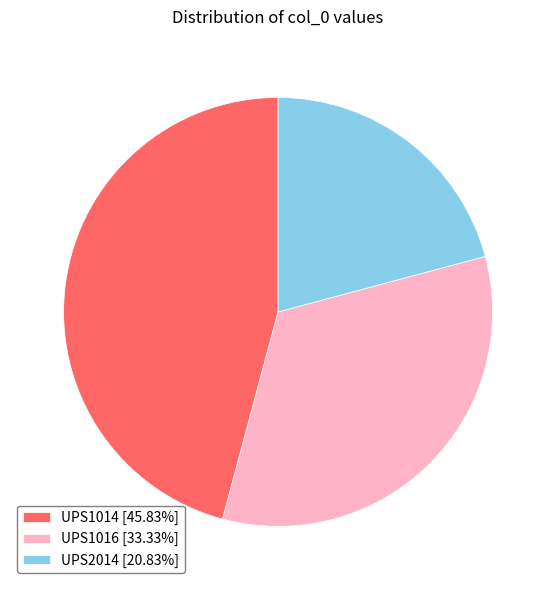

Which slice is the smallest?

UPS2014